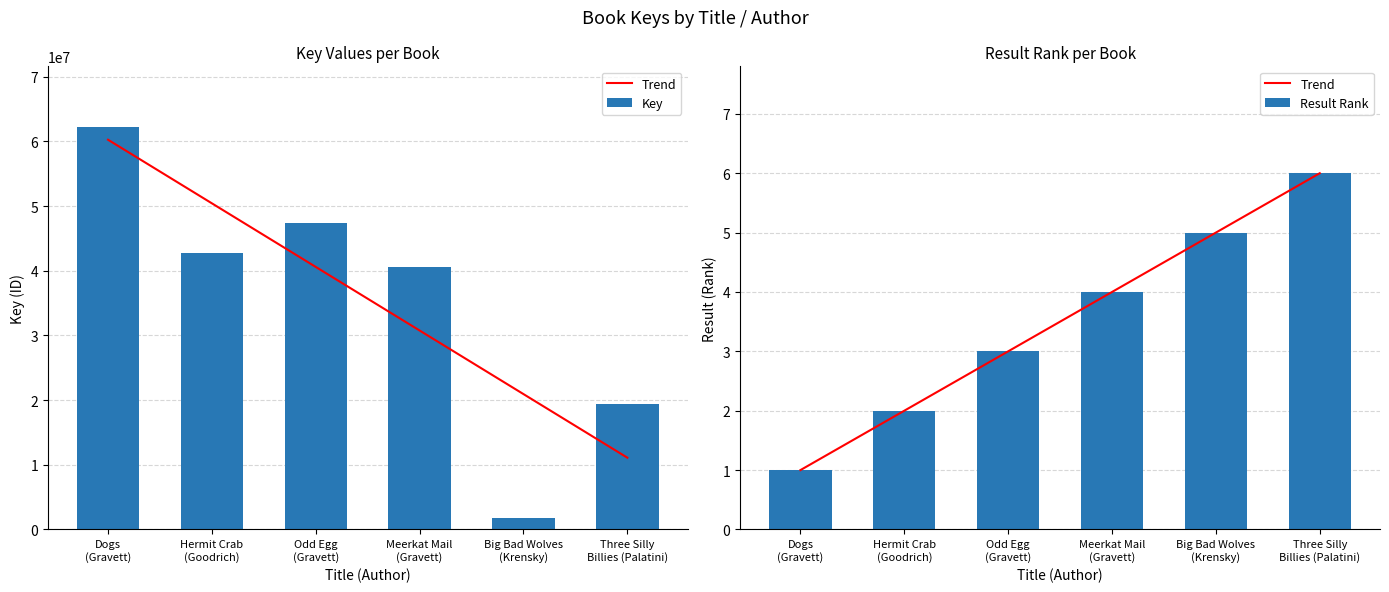

What is the total value across all series at Hermit Crab
(Goodrich)?

42758152.0